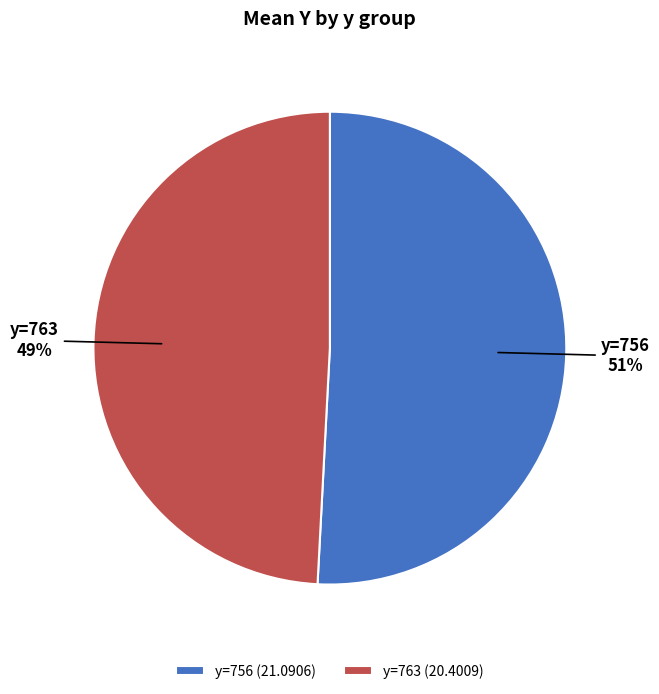

Is the sum of y=763 (20.4009) and y=756 (21.0906) greater than half?

Yes